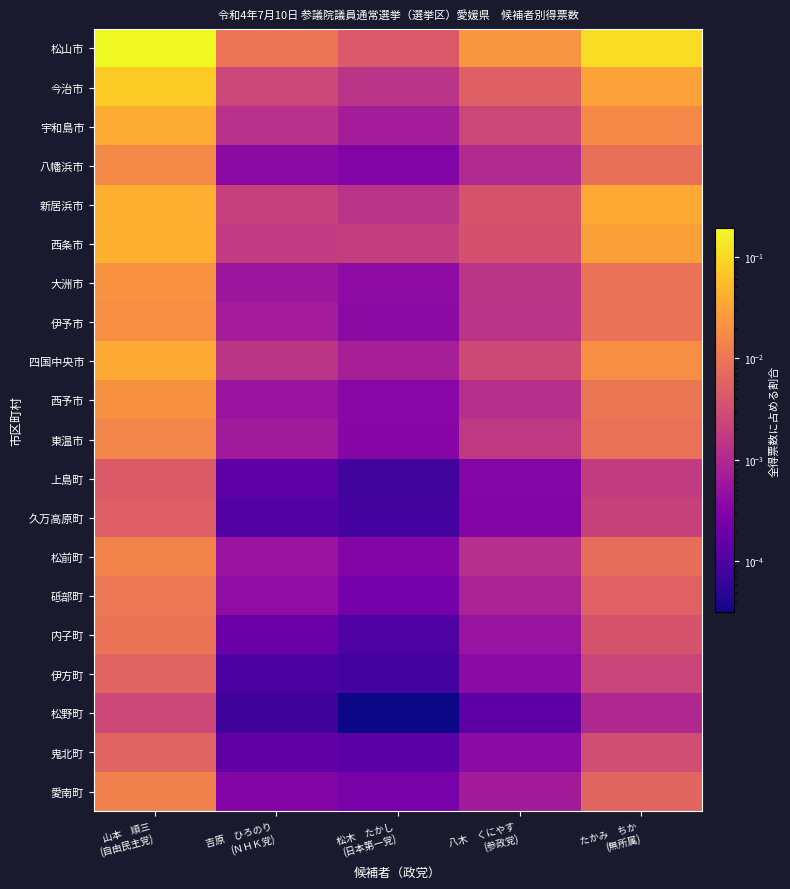

Reading left to right, what are all the values shown in this chart?

松山市: 山本　順三
(自由民主党)=0.2	吉原　ひろのり
(ＮＨＫ党)=0.0	松木　たかし
(日本第一党)=0.0	八木　くにやす
(参政党)=0.0	たかみ　ちか
(無所属)=0.1
今治市: 山本　順三
(自由民主党)=0.1	吉原　ひろのり
(ＮＨＫ党)=0.0	松木　たかし
(日本第一党)=0.0	八木　くにやす
(参政党)=0.0	たかみ　ちか
(無所属)=0.0
宇和島市: 山本　順三
(自由民主党)=0.0	吉原　ひろのり
(ＮＨＫ党)=0.0	松木　たかし
(日本第一党)=0.0	八木　くにやす
(参政党)=0.0	たかみ　ちか
(無所属)=0.0
八幡浜市: 山本　順三
(自由民主党)=0.0	吉原　ひろのり
(ＮＨＫ党)=0.0	松木　たかし
(日本第一党)=0.0	八木　くにやす
(参政党)=0.0	たかみ　ちか
(無所属)=0.0
新居浜市: 山本　順三
(自由民主党)=0.0	吉原　ひろのり
(ＮＨＫ党)=0.0	松木　たかし
(日本第一党)=0.0	八木　くにやす
(参政党)=0.0	たかみ　ちか
(無所属)=0.0
西条市: 山本　順三
(自由民主党)=0.0	吉原　ひろのり
(ＮＨＫ党)=0.0	松木　たかし
(日本第一党)=0.0	八木　くにやす
(参政党)=0.0	たかみ　ちか
(無所属)=0.0
大洲市: 山本　順三
(自由民主党)=0.0	吉原　ひろのり
(ＮＨＫ党)=0.0	松木　たかし
(日本第一党)=0.0	八木　くにやす
(参政党)=0.0	たかみ　ちか
(無所属)=0.0
伊予市: 山本　順三
(自由民主党)=0.0	吉原　ひろのり
(ＮＨＫ党)=0.0	松木　たかし
(日本第一党)=0.0	八木　くにやす
(参政党)=0.0	たかみ　ちか
(無所属)=0.0
四国中央市: 山本　順三
(自由民主党)=0.0	吉原　ひろのり
(ＮＨＫ党)=0.0	松木　たかし
(日本第一党)=0.0	八木　くにやす
(参政党)=0.0	たかみ　ちか
(無所属)=0.0
西予市: 山本　順三
(自由民主党)=0.0	吉原　ひろのり
(ＮＨＫ党)=0.0	松木　たかし
(日本第一党)=0.0	八木　くにやす
(参政党)=0.0	たかみ　ちか
(無所属)=0.0
東温市: 山本　順三
(自由民主党)=0.0	吉原　ひろのり
(ＮＨＫ党)=0.0	松木　たかし
(日本第一党)=0.0	八木　くにやす
(参政党)=0.0	たかみ　ちか
(無所属)=0.0
上島町: 山本　順三
(自由民主党)=0.0	吉原　ひろのり
(ＮＨＫ党)=0.0	松木　たかし
(日本第一党)=0.0	八木　くにやす
(参政党)=0.0	たかみ　ちか
(無所属)=0.0
久万高原町: 山本　順三
(自由民主党)=0.0	吉原　ひろのり
(ＮＨＫ党)=0.0	松木　たかし
(日本第一党)=0.0	八木　くにやす
(参政党)=0.0	たかみ　ちか
(無所属)=0.0
松前町: 山本　順三
(自由民主党)=0.0	吉原　ひろのり
(ＮＨＫ党)=0.0	松木　たかし
(日本第一党)=0.0	八木　くにやす
(参政党)=0.0	たかみ　ちか
(無所属)=0.0
砥部町: 山本　順三
(自由民主党)=0.0	吉原　ひろのり
(ＮＨＫ党)=0.0	松木　たかし
(日本第一党)=0.0	八木　くにやす
(参政党)=0.0	たかみ　ちか
(無所属)=0.0
内子町: 山本　順三
(自由民主党)=0.0	吉原　ひろのり
(ＮＨＫ党)=0.0	松木　たかし
(日本第一党)=0.0	八木　くにやす
(参政党)=0.0	たかみ　ちか
(無所属)=0.0
伊方町: 山本　順三
(自由民主党)=0.0	吉原　ひろのり
(ＮＨＫ党)=0.0	松木　たかし
(日本第一党)=0.0	八木　くにやす
(参政党)=0.0	たかみ　ちか
(無所属)=0.0
松野町: 山本　順三
(自由民主党)=0.0	吉原　ひろのり
(ＮＨＫ党)=0.0	松木　たかし
(日本第一党)=0.0	八木　くにやす
(参政党)=0.0	たかみ　ちか
(無所属)=0.0
鬼北町: 山本　順三
(自由民主党)=0.0	吉原　ひろのり
(ＮＨＫ党)=0.0	松木　たかし
(日本第一党)=0.0	八木　くにやす
(参政党)=0.0	たかみ　ちか
(無所属)=0.0
愛南町: 山本　順三
(自由民主党)=0.0	吉原　ひろのり
(ＮＨＫ党)=0.0	松木　たかし
(日本第一党)=0.0	八木　くにやす
(参政党)=0.0	たかみ　ちか
(無所属)=0.0